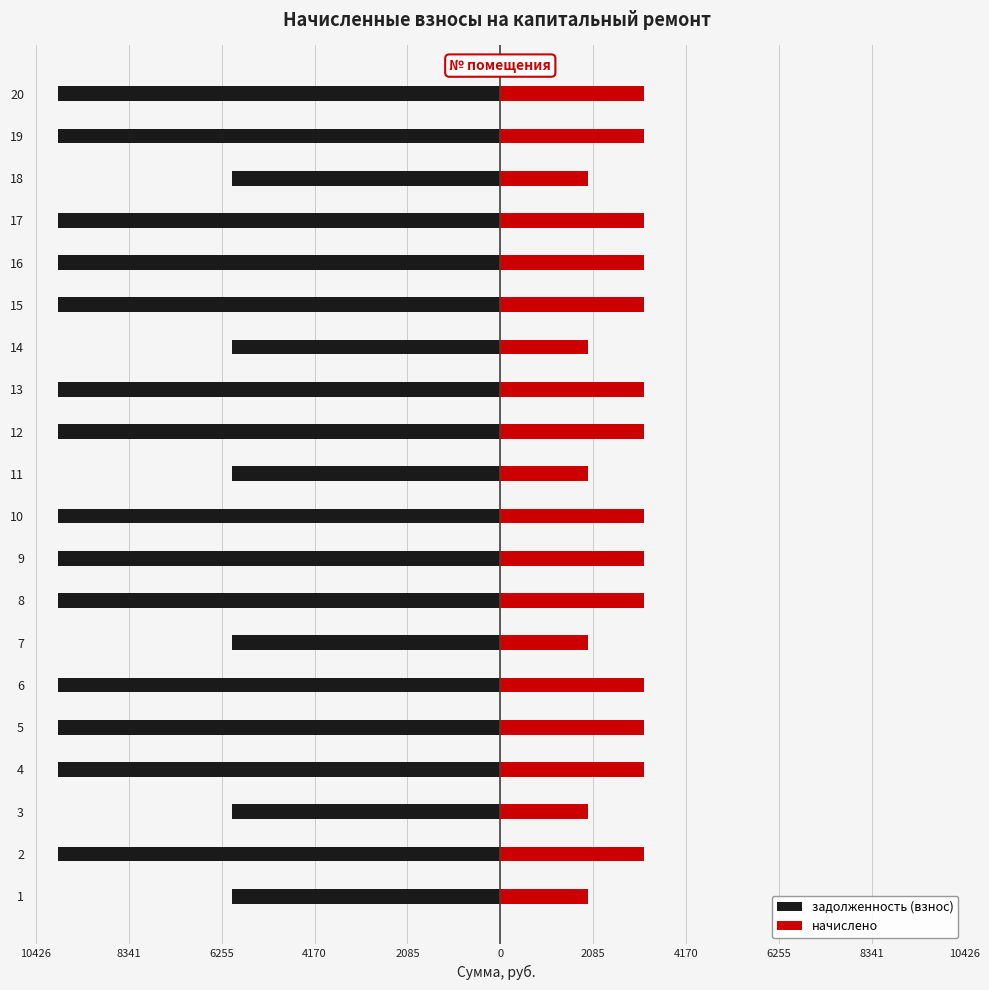

How many data points in начислено are less than 3234?

6